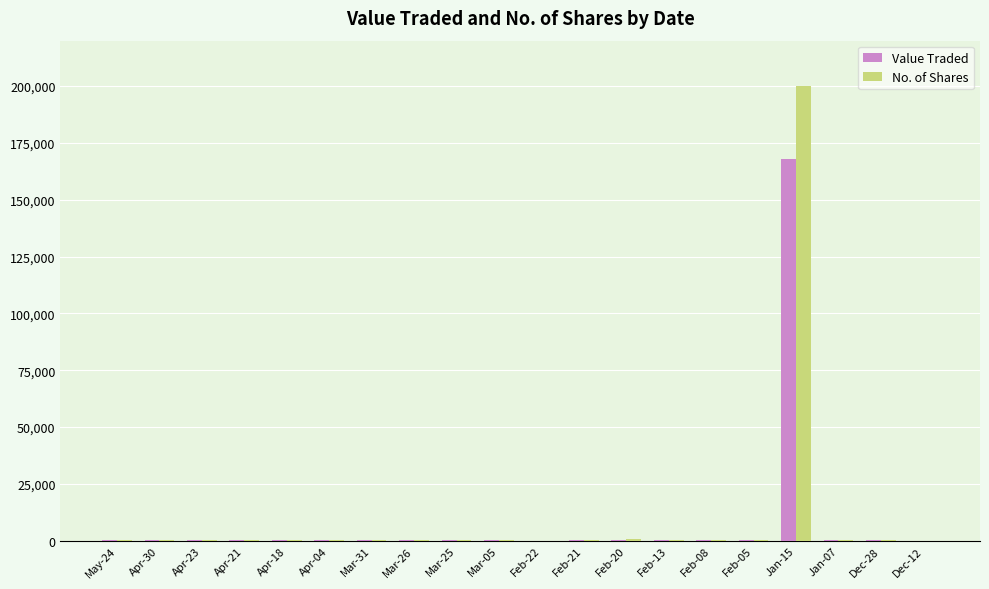

What is the difference between the No. of Shares values at Feb-13 and Jan-07?

276